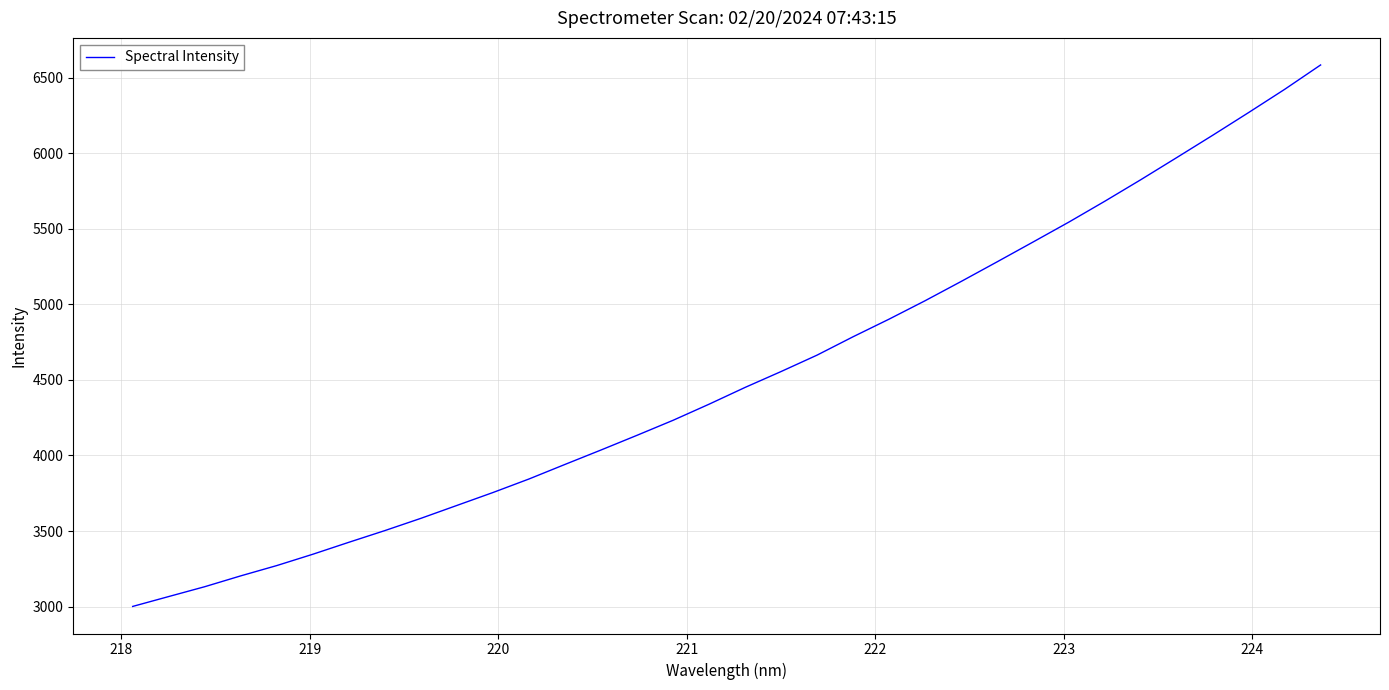

True or false: the data has more than 0 interior local peaks.

False